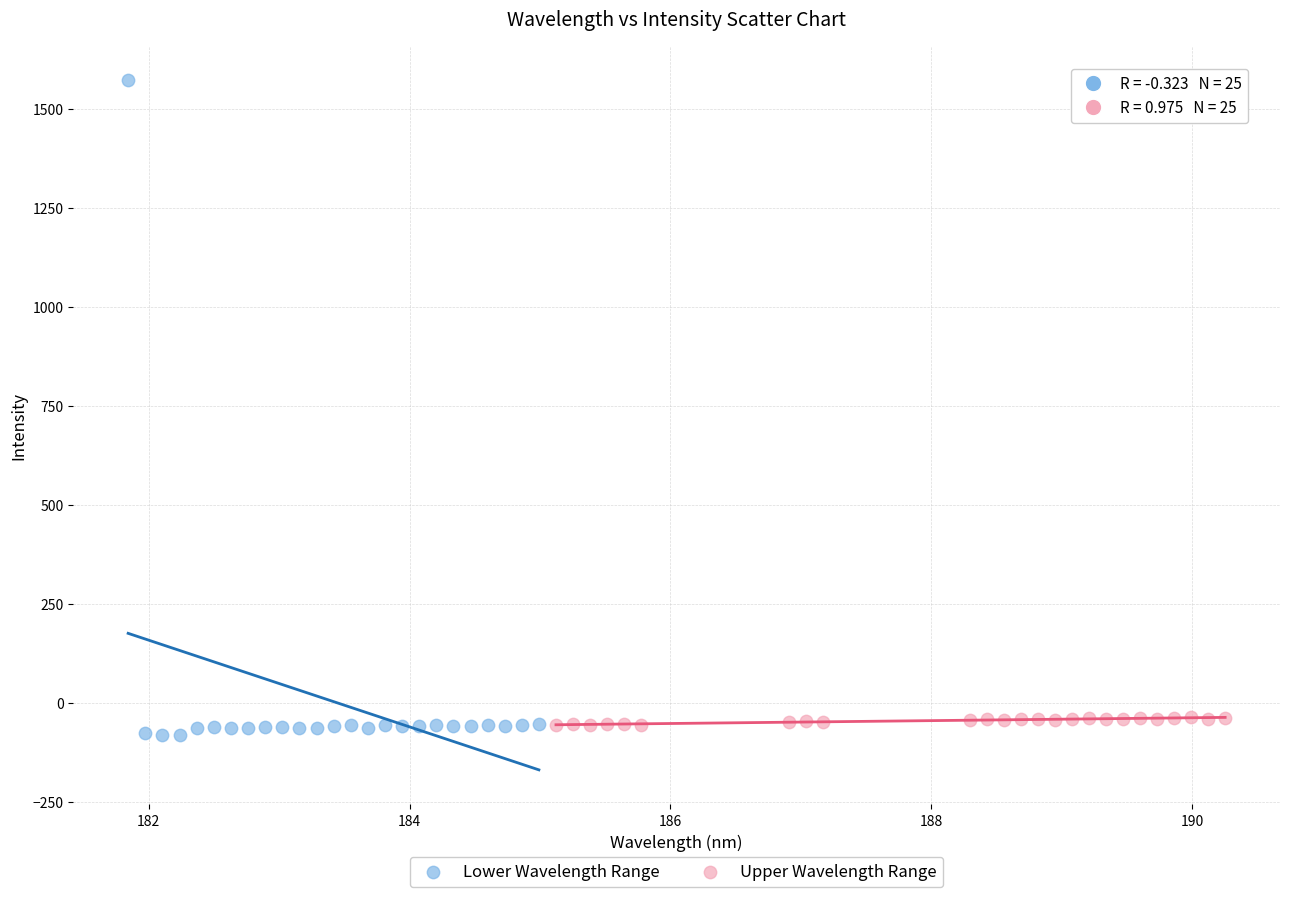

What are all the series names shown in the legend?

Lower Wavelength Range, Upper Wavelength Range